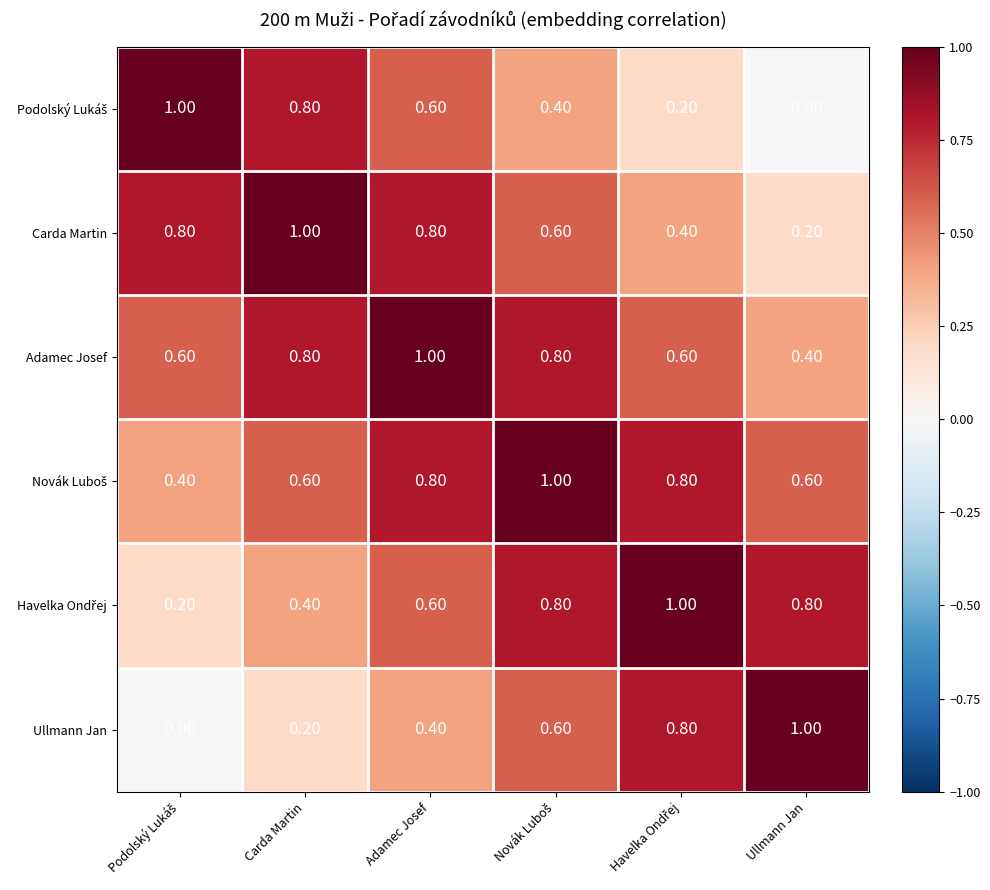

What is the sum of all Carda Martin values?

3.8